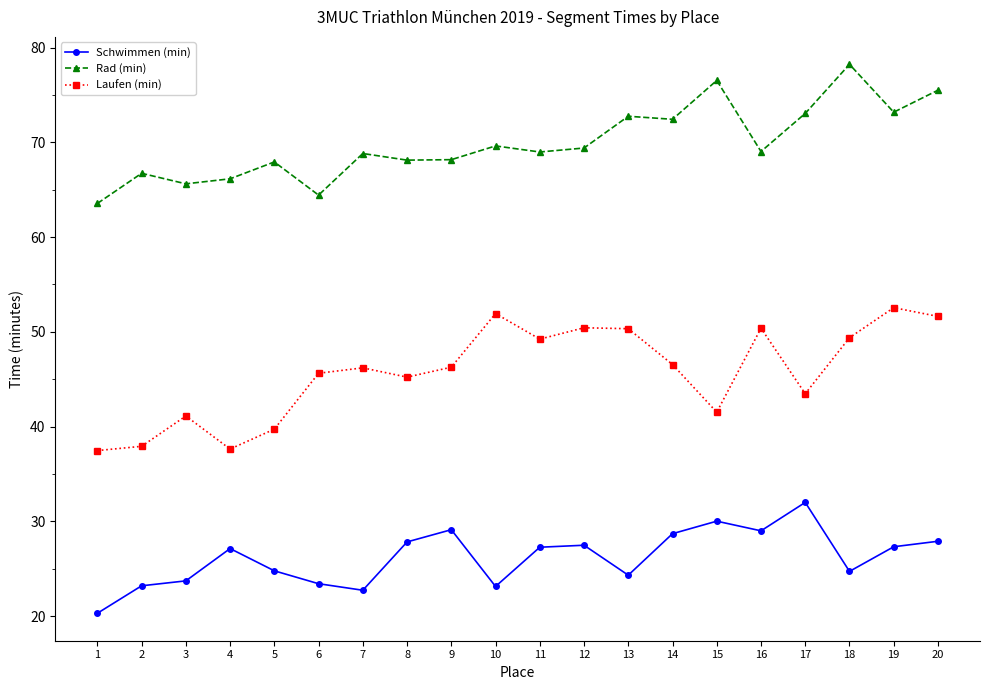

What is the value of the Rad (min) point at the 4th from the left?

66.2